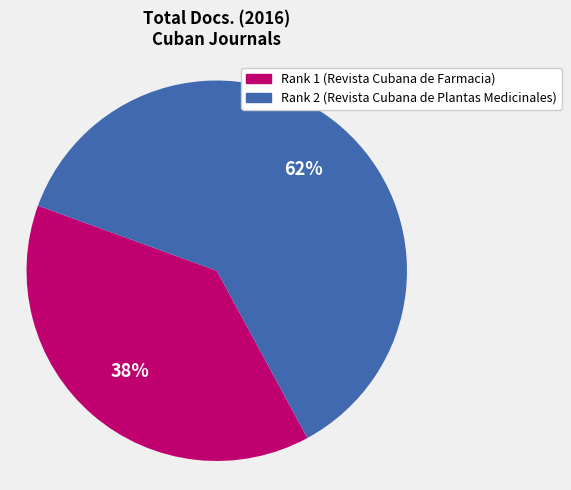

To the nearest percent, what is the average slice percentage?

50%